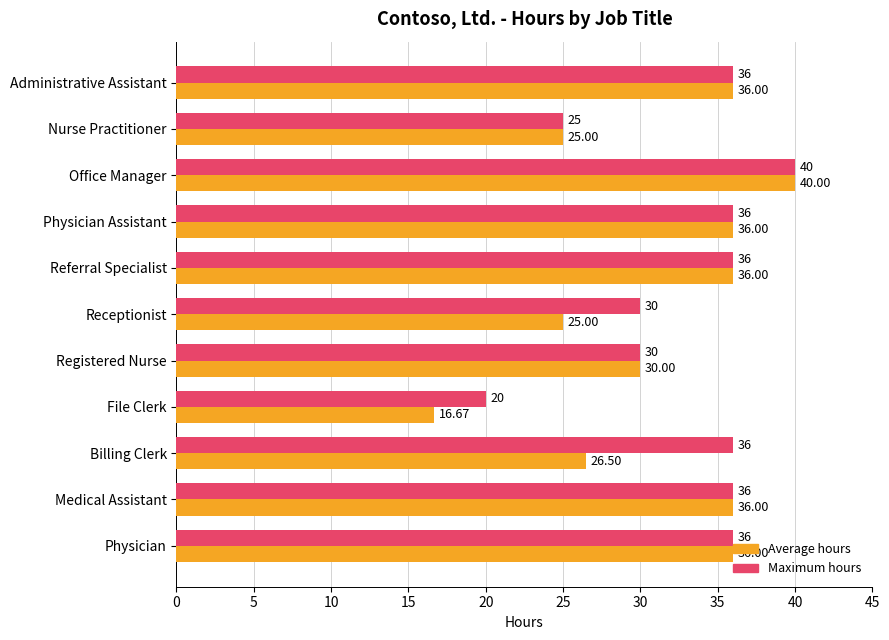

Which series has the widest spread of values?

Average hours